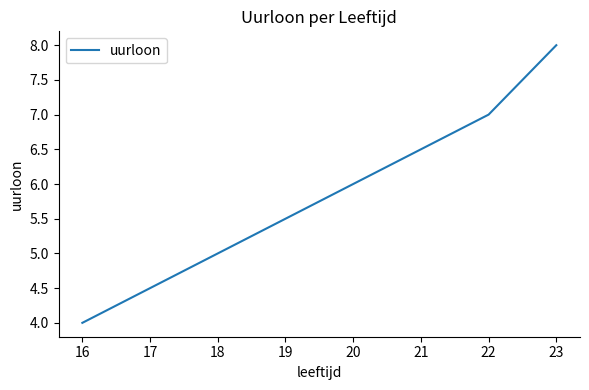

True or false: the data has more than 1 interior local peaks.

False